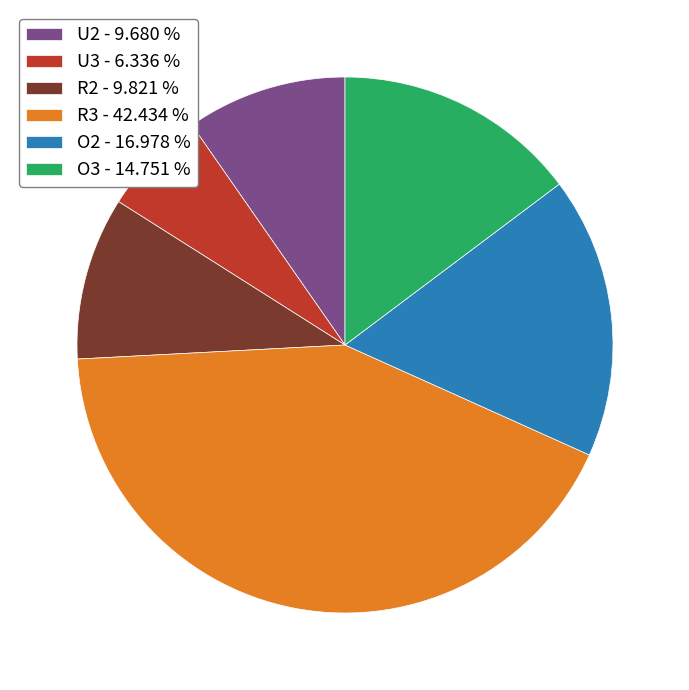

What is the smallest slice in the pie chart?

U3